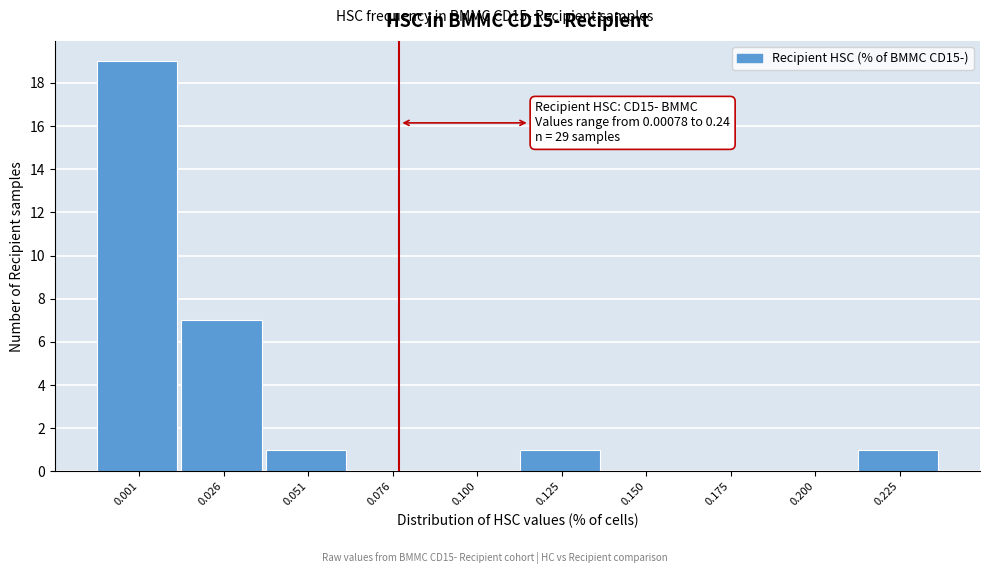

Reading right to left, transcribe all the data shown in this chart.

0.225=1	0.200=0	0.175=0	0.150=0	0.125=1	0.100=0	0.076=0	0.051=1	0.026=7	0.001=19